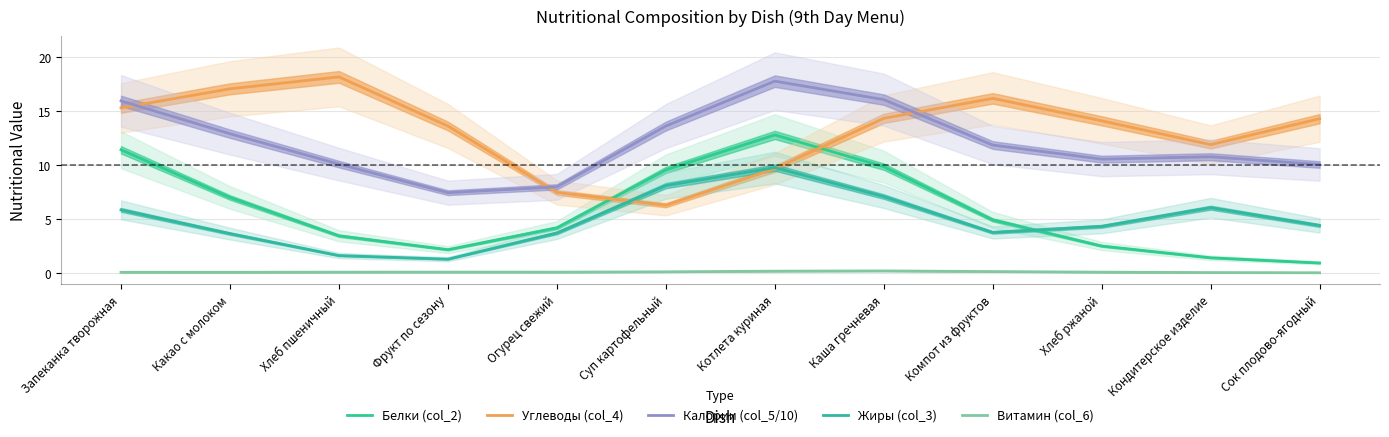

Which series changed the most between Огурец свежий and Компот из фруктов?

Углеводы (col_4)